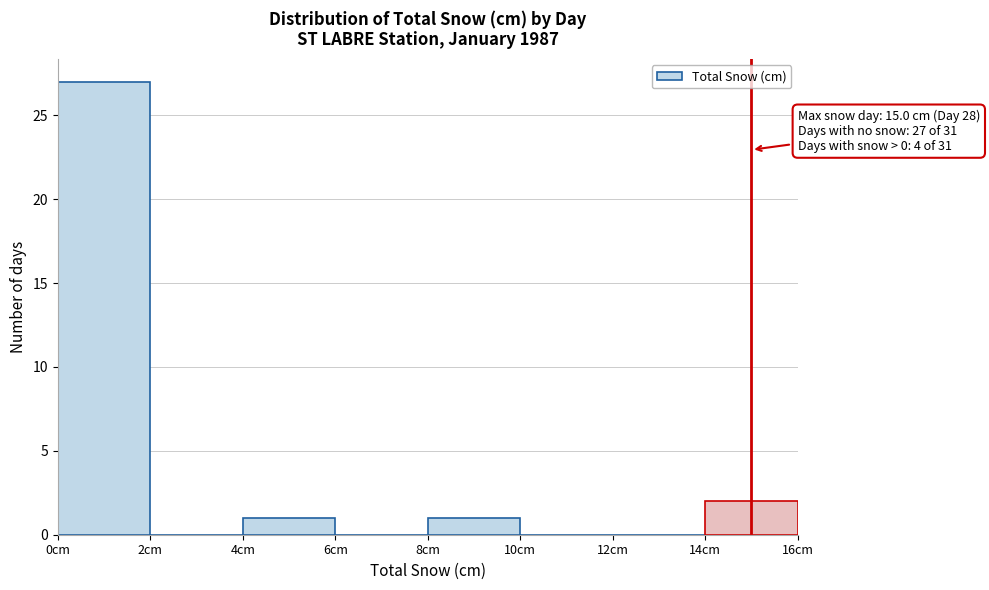

Which range on the x-axis has the tallest bar?

0 to 2